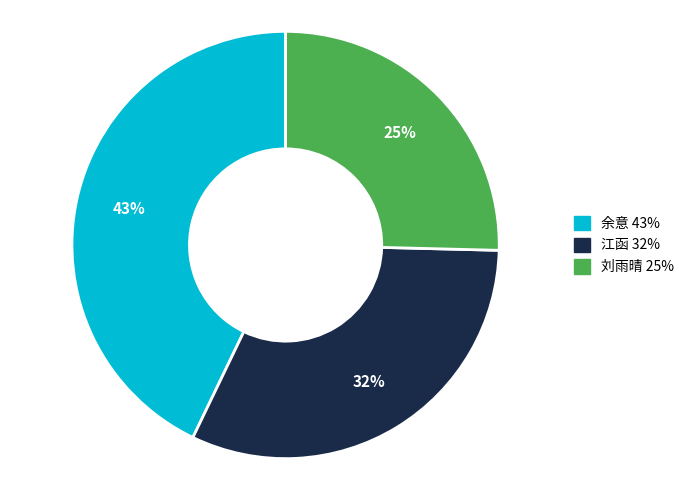

Rank the categories by value from lowest to highest.

刘雨晴, 江函, 余意